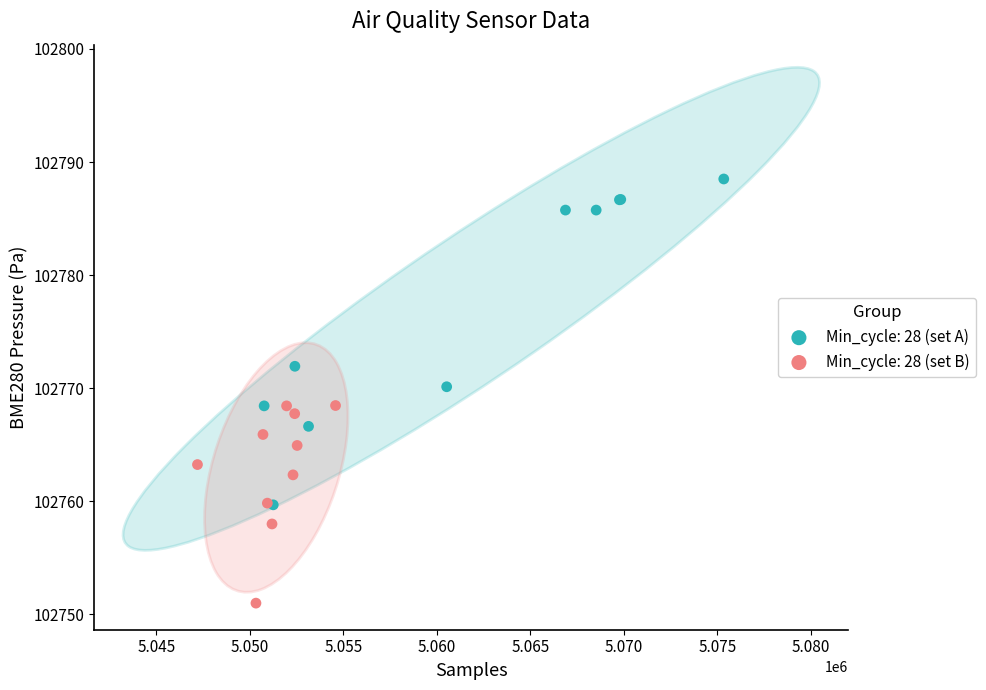

Which series contains the highest Y value?

Min_cycle: 28 (set A)